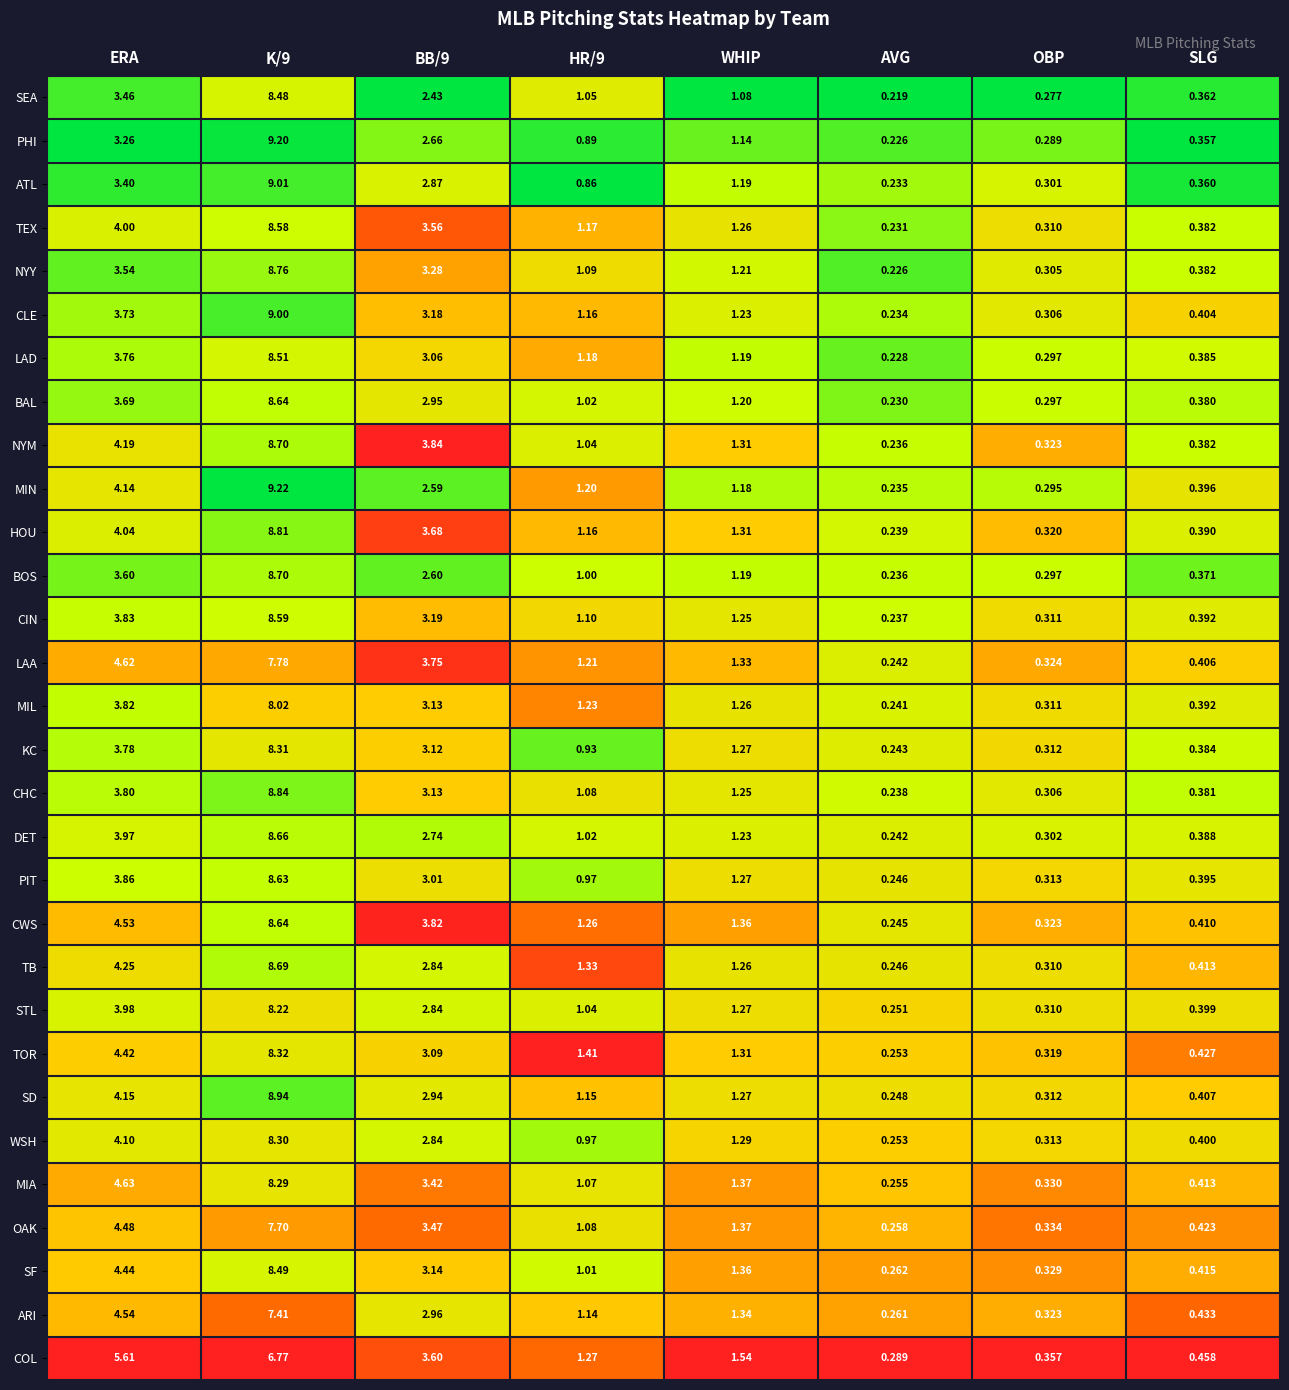

Where does the BOS series first go above 1?

ERA